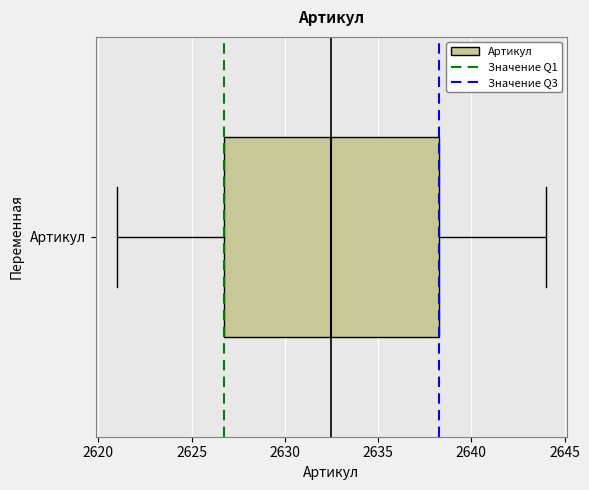

Where is the left edge of the box for Артикул on the x-axis? The values are not printed on the chart, so give them approximately, as read against the axis.

2627.0